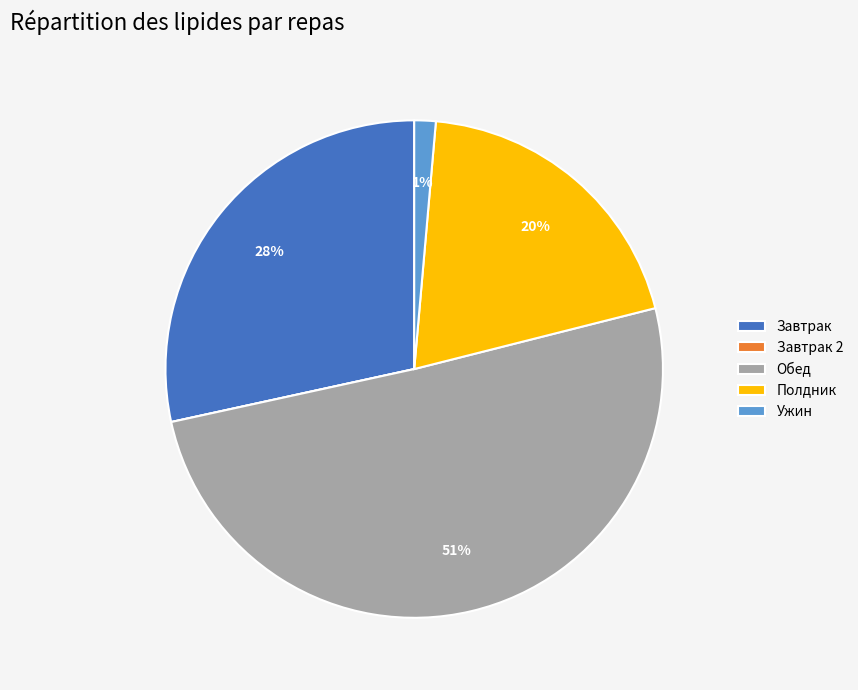

What is the largest slice in the pie chart?

Обед